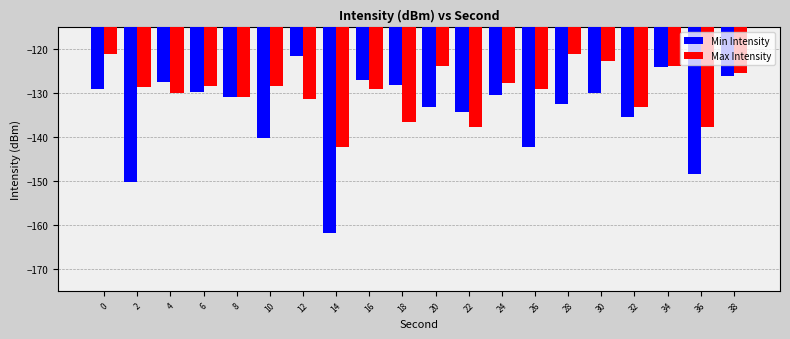

Rank the series at 30 from highest to lowest value.

Max Intensity, Min Intensity